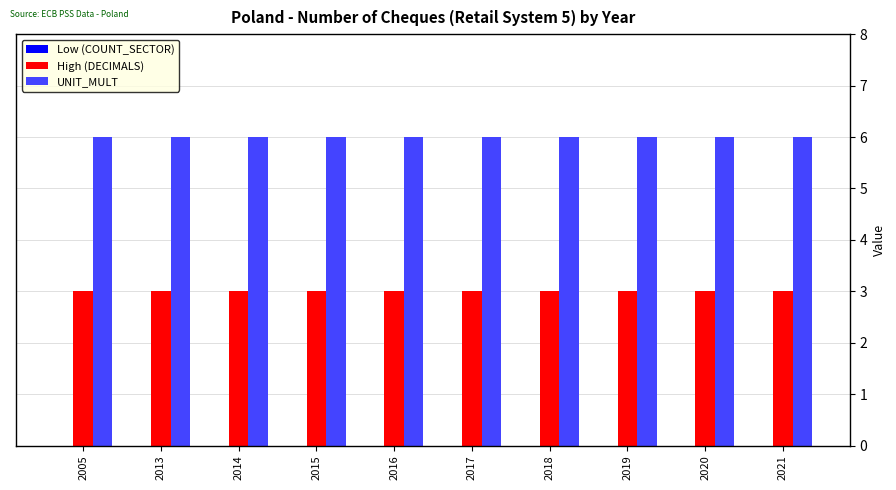

Count the number of data series in this chart.

2